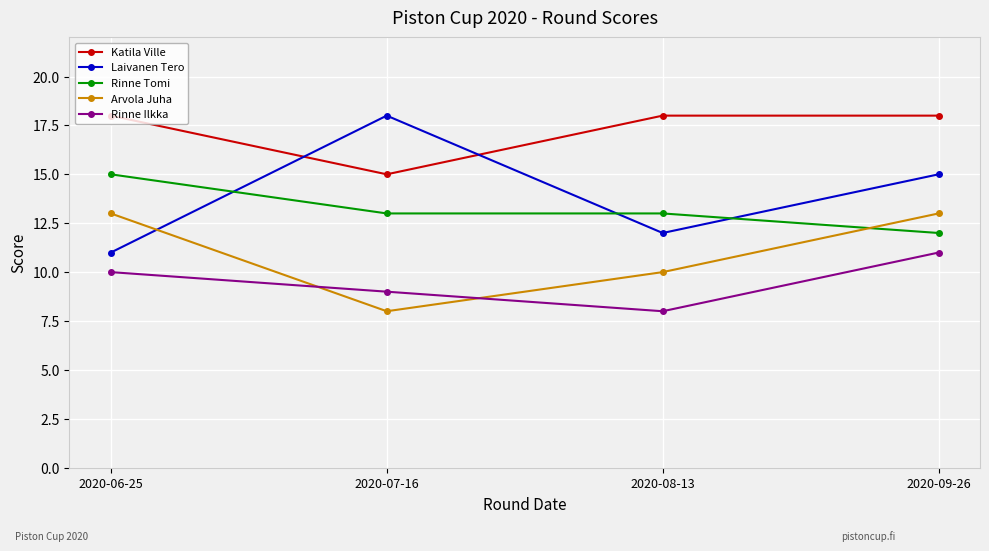

What is the average value of the Katila Ville series?

17